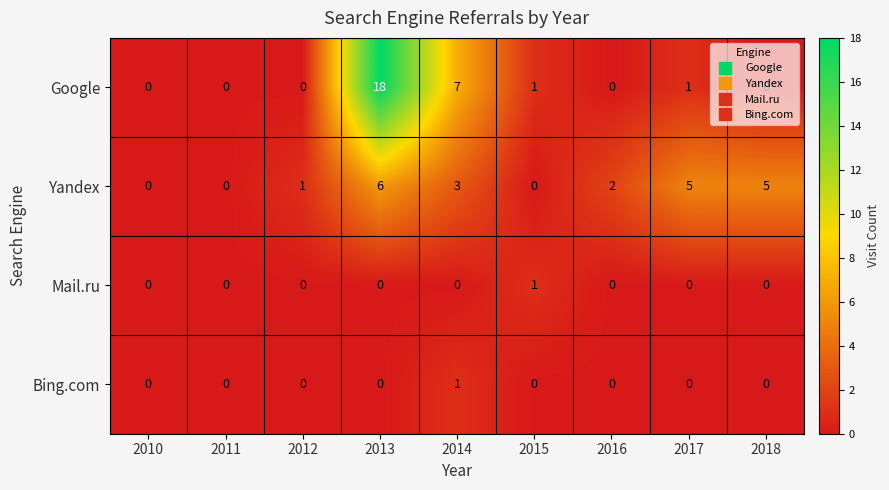

At which category does the chart reach its peak across all series?

2013